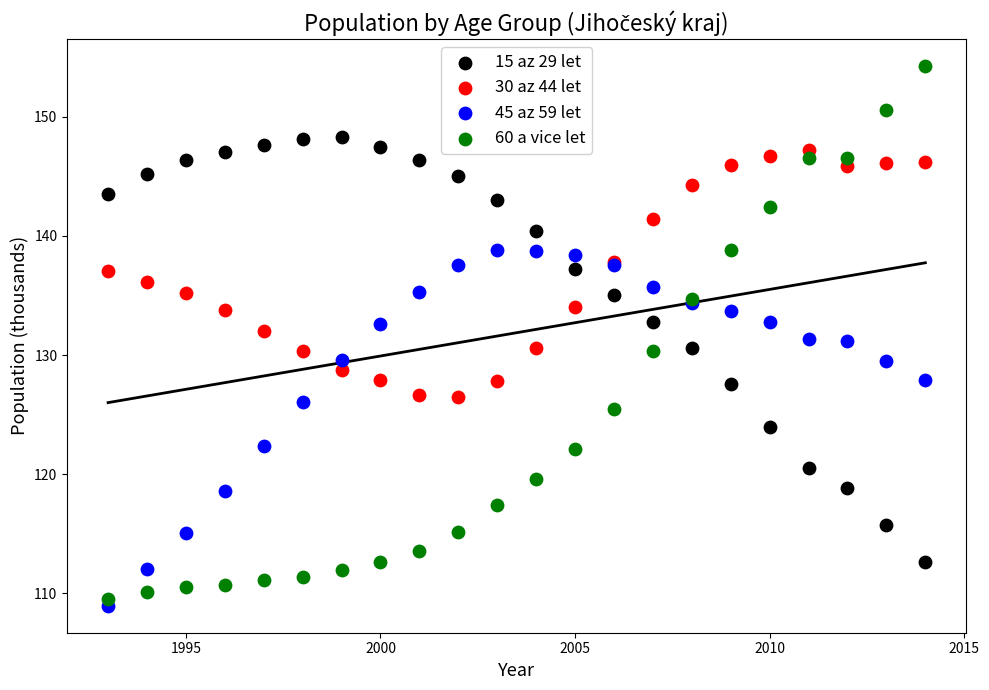

Which series contains the highest Y value?

60 a vice let